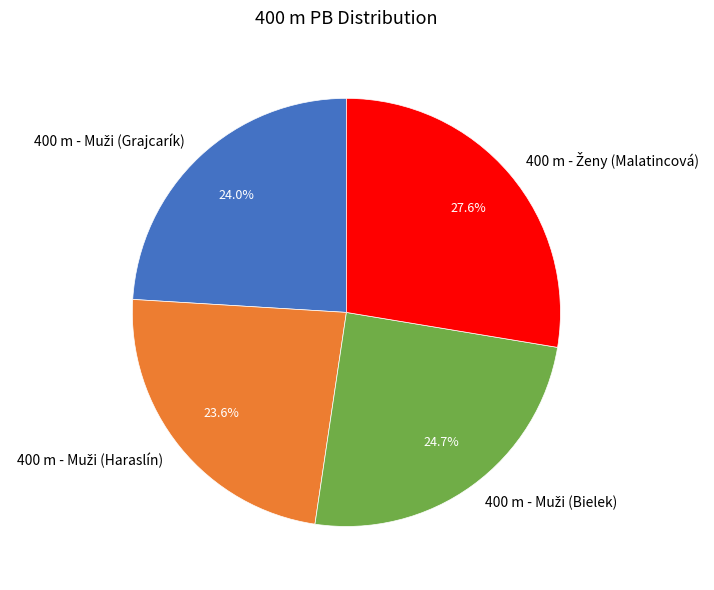

Is there a majority slice in this chart?

No